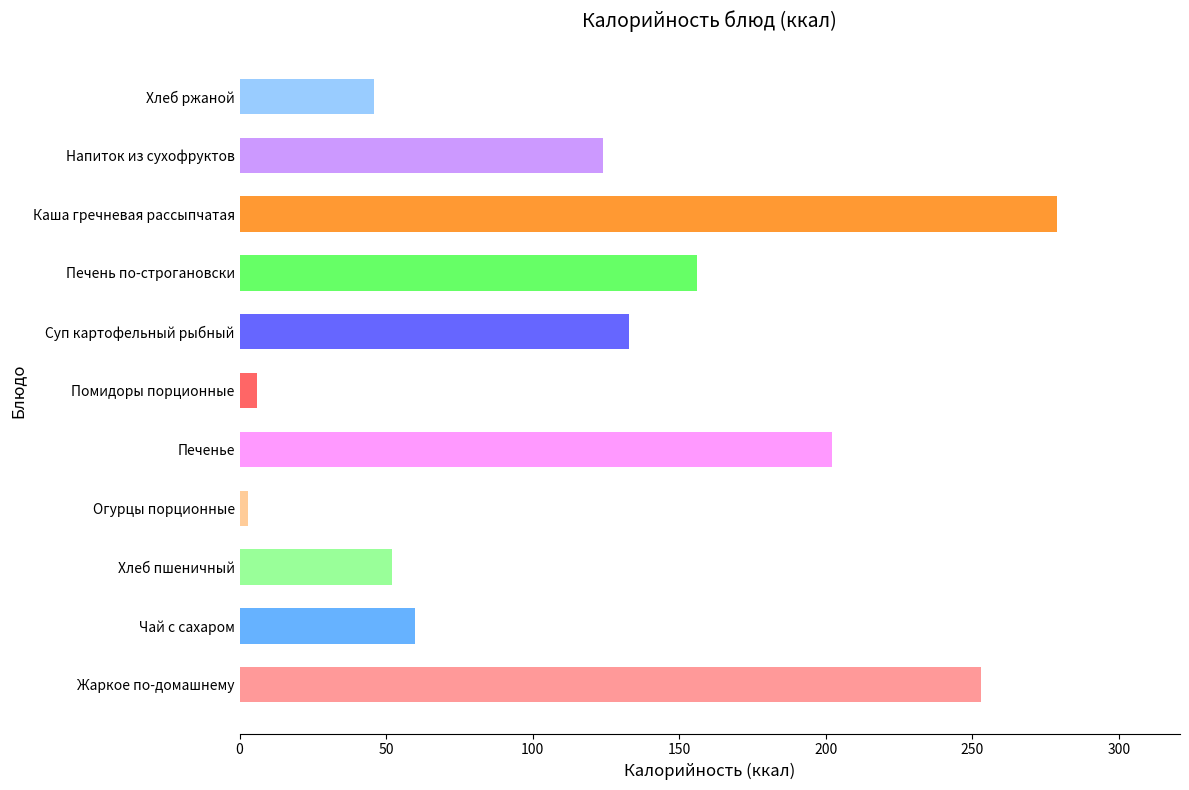

How many bars are there in total?

11